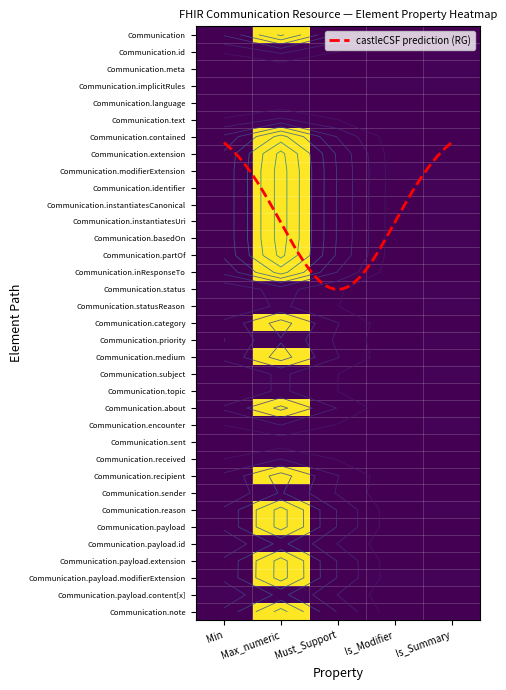

Reading left to right, transcribe all the data shown in this chart.

Communication: 0	99	0	0	0
Communication.id: 0	1	0	0	1
Communication.meta: 0	1	0	0	1
Communication.implicitRules: 0	1	0	1	1
Communication.language: 0	1	0	0	0
Communication.text: 0	1	0	0	0
Communication.contained: 0	99	0	0	0
Communication.extension: 0	99	0	0	0
Communication.modifierExtension: 0	99	0	1	1
Communication.identifier: 0	99	0	0	1
Communication.instantiatesCanonical: 0	99	0	0	1
Communication.instantiatesUri: 0	99	0	0	1
Communication.basedOn: 0	99	0	0	1
Communication.partOf: 0	99	0	0	1
Communication.inResponseTo: 0	99	0	0	0
Communication.status: 1	1	0	1	1
Communication.statusReason: 0	1	0	0	1
Communication.category: 0	99	0	0	0
Communication.priority: 0	1	0	0	1
Communication.medium: 0	99	0	0	0
Communication.subject: 0	1	0	0	1
Communication.topic: 0	1	0	0	0
Communication.about: 0	99	0	0	0
Communication.encounter: 0	1	0	0	1
Communication.sent: 0	1	0	0	0
Communication.received: 0	1	0	0	0
Communication.recipient: 0	99	0	0	0
Communication.sender: 0	1	0	0	0
Communication.reason: 0	99	0	0	1
Communication.payload: 0	99	0	0	0
Communication.payload.id: 0	1	0	0	0
Communication.payload.extension: 0	99	0	0	0
Communication.payload.modifierExtension: 0	99	0	1	1
Communication.payload.content[x]: 1	1	0	0	0
Communication.note: 0	99	0	0	0